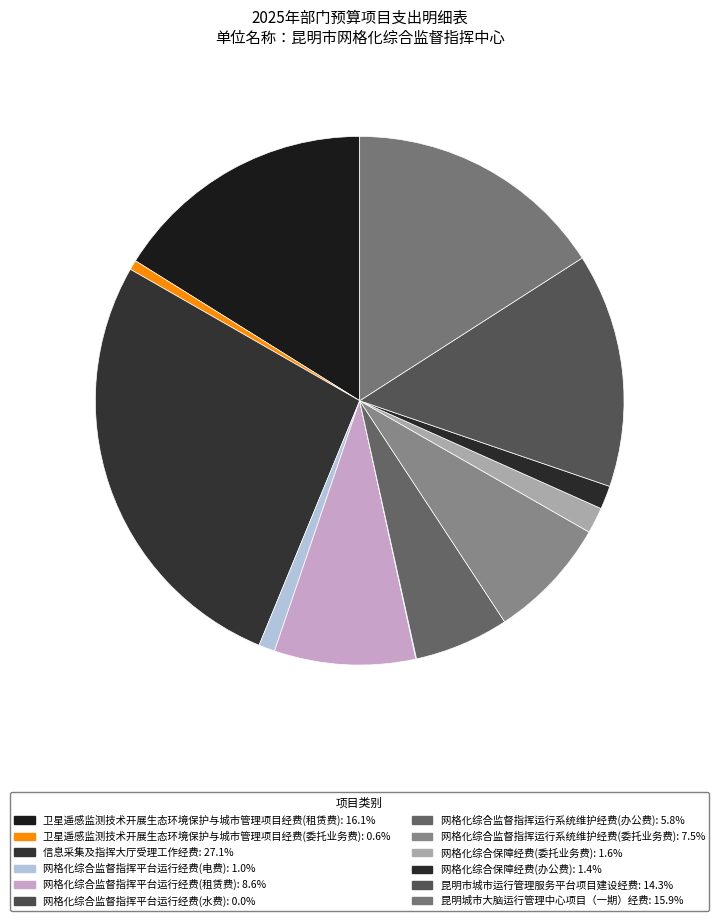

How many segments does this pie chart have?

12